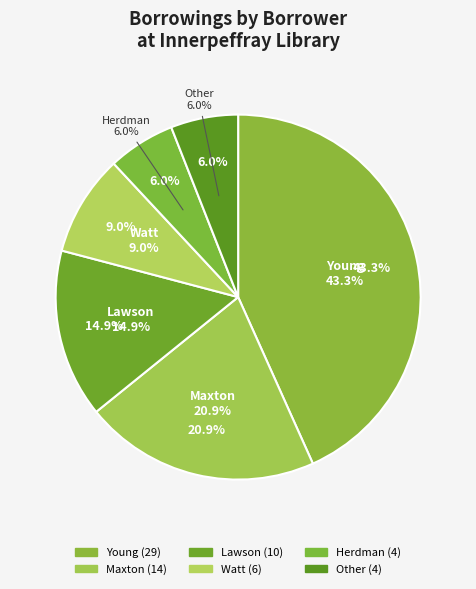

Which category has the biggest portion of the pie?

Young